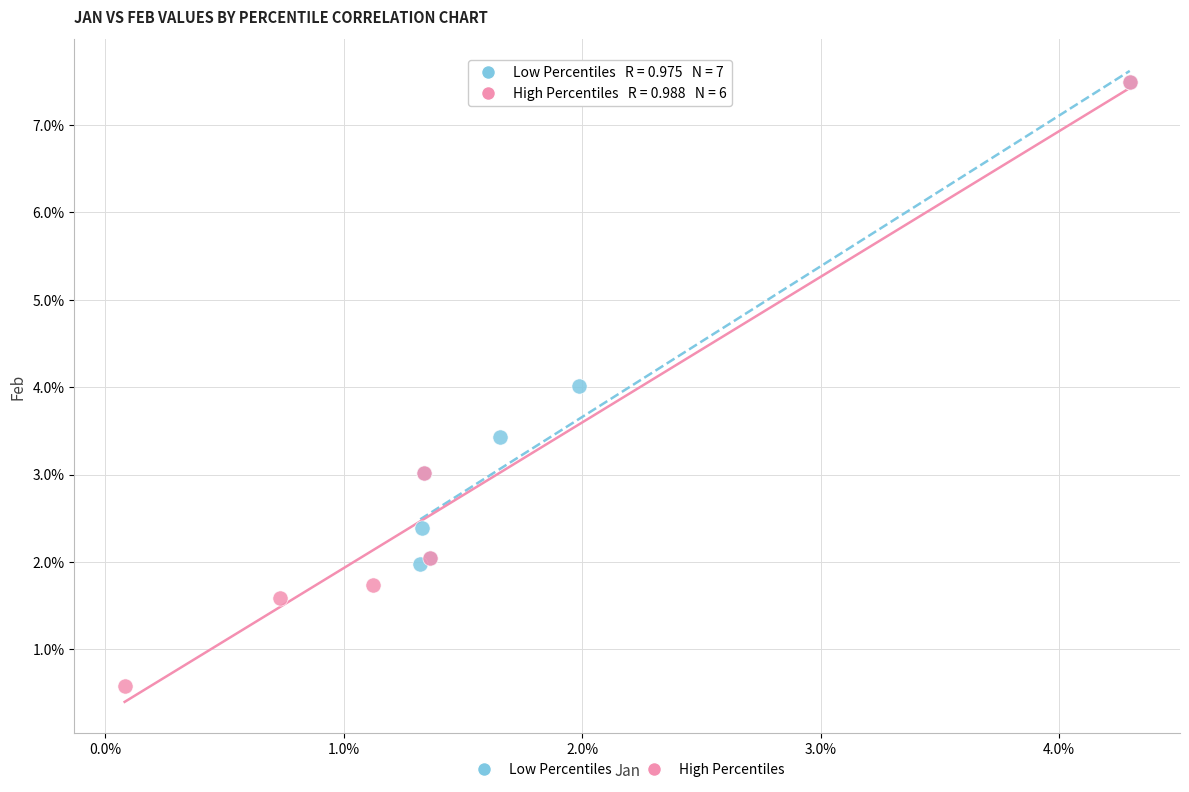

Which series contains the lowest Y value?

High Percentiles